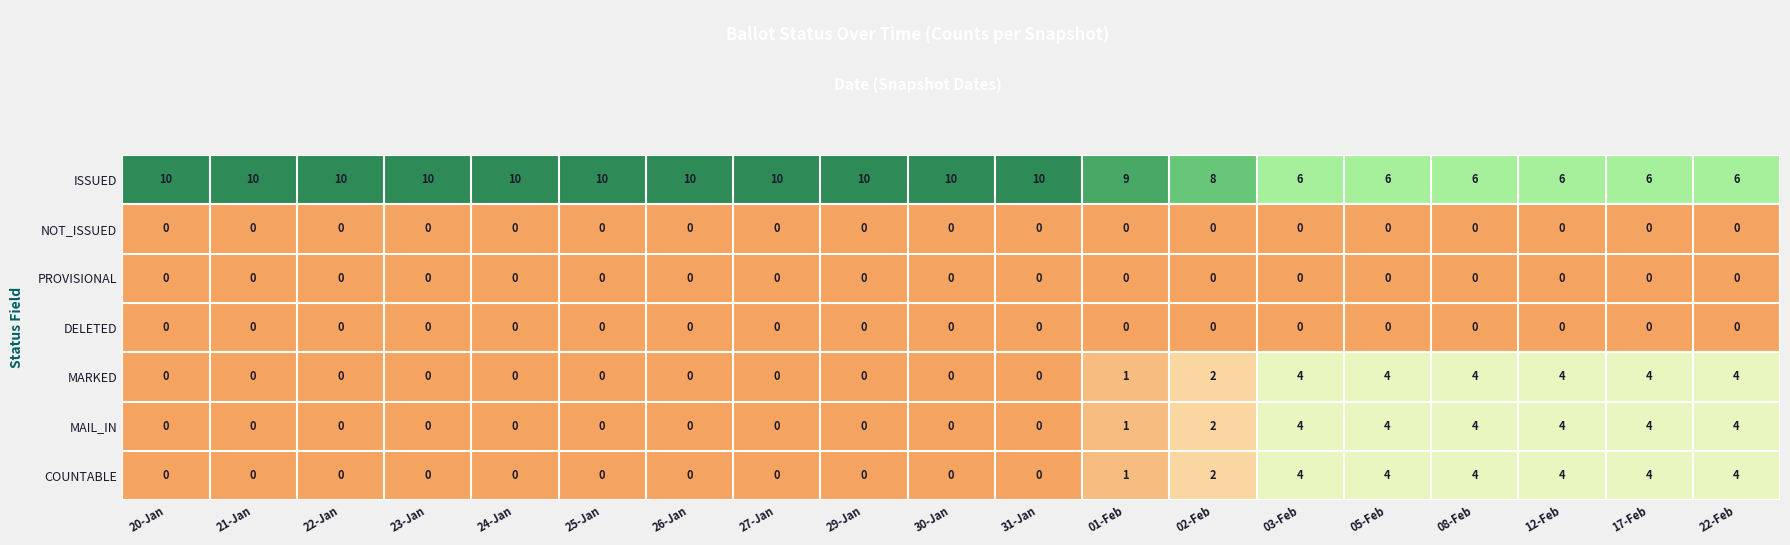

At how many categories does at least one series exceed 1?

19